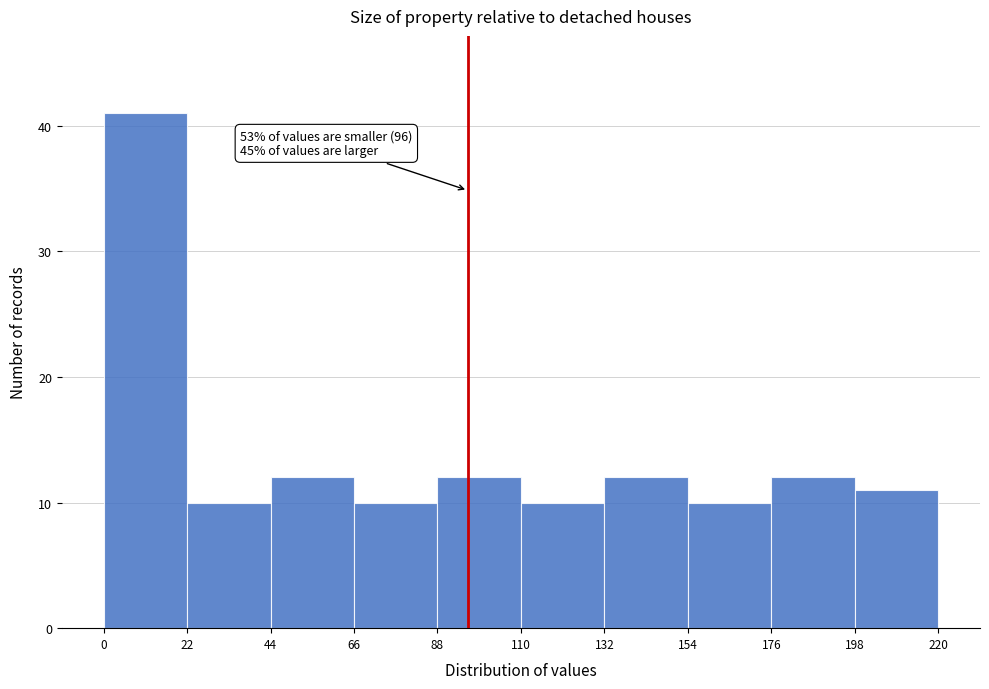

Over which range of the x-axis is the bar tallest?

0 to 22